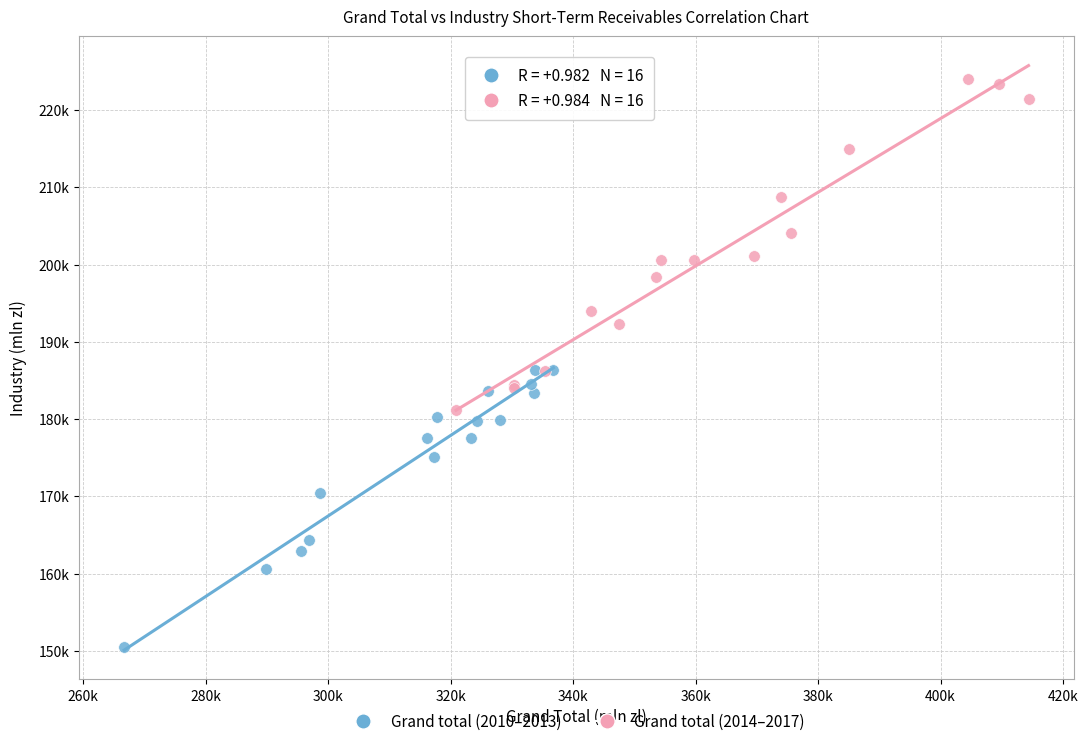

What are all the series names shown in the legend?

Grand total (2010–2013), Grand total (2014–2017)